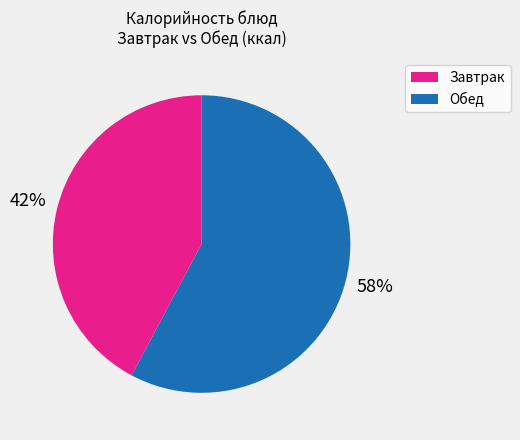

How many slices are in this pie chart?

2